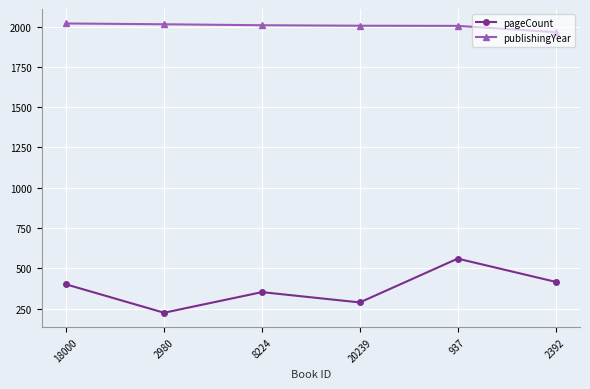

The value of pageCount at 18000 is 400. True or false?

True